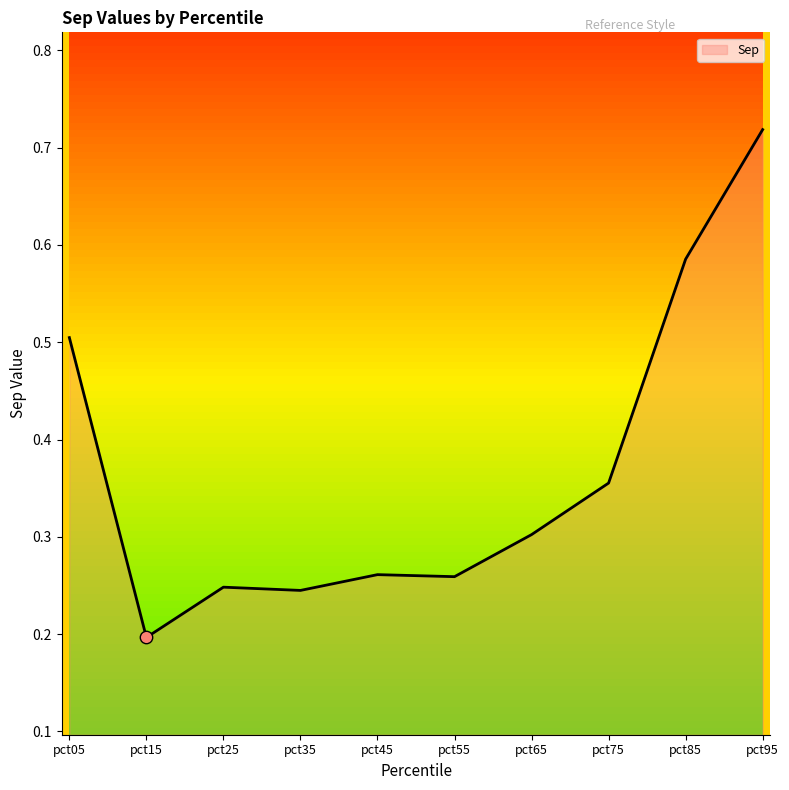

Which has a higher value, pct35 or pct65?

pct65